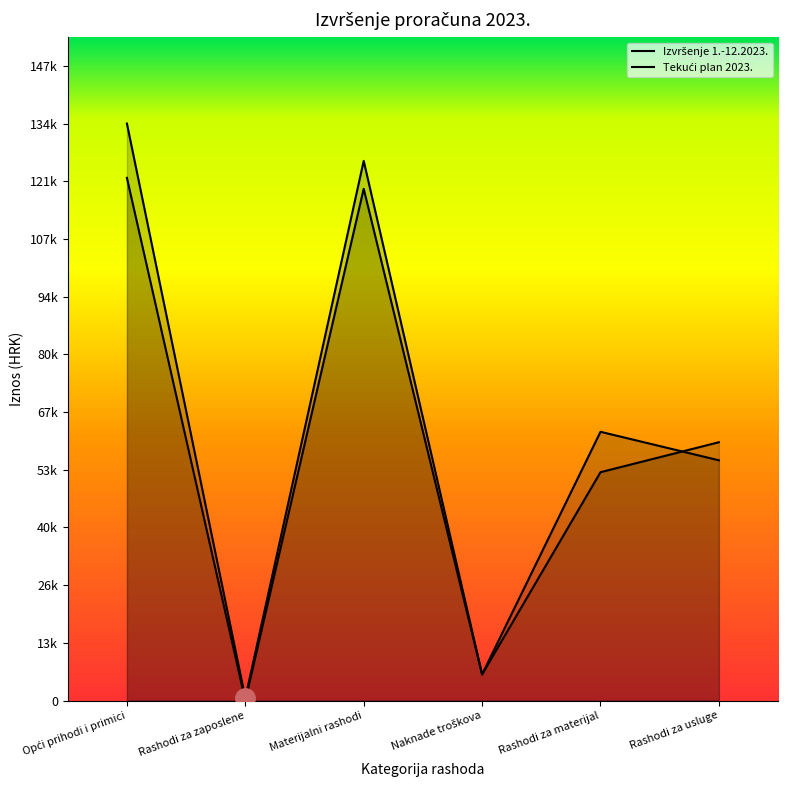

What is the difference between the maximum and second lowest values in the Tekući plan 2023. series?

115712.0